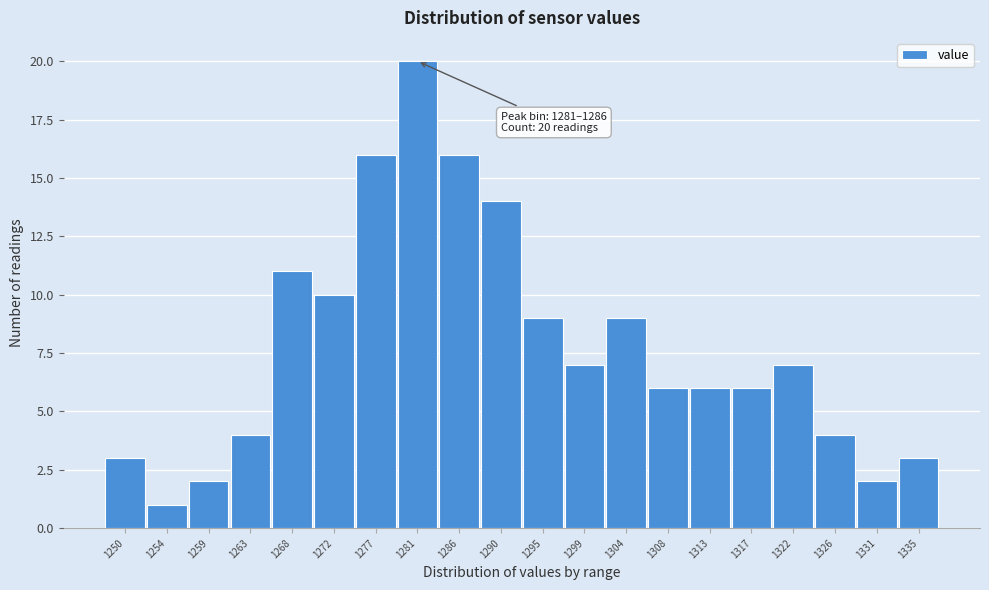

Reading right to left, extract all data points from this chart.

3	2	4	7	6	6	6	9	7	9	14	16	20	16	10	11	4	2	1	3